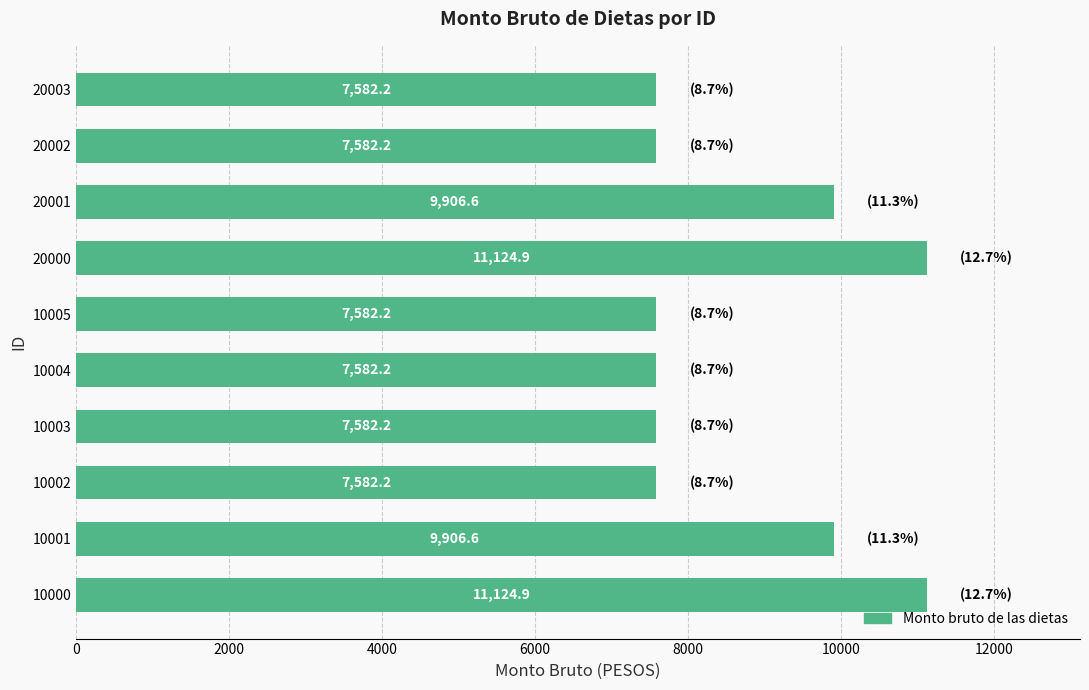

True or false: the data shows 5174.9 at 20000.

False